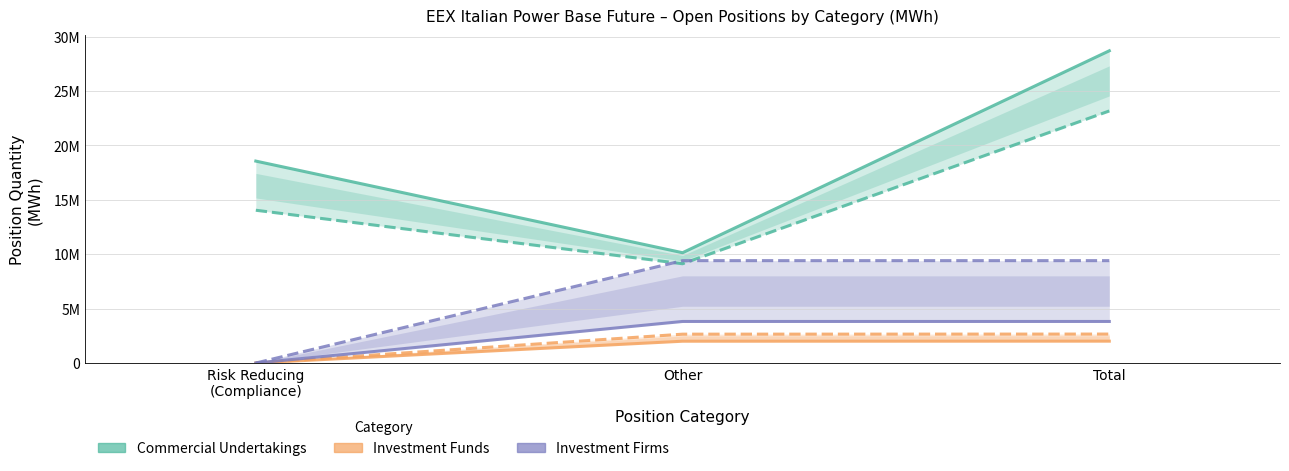

What is the total value across all series at Total?

69775374